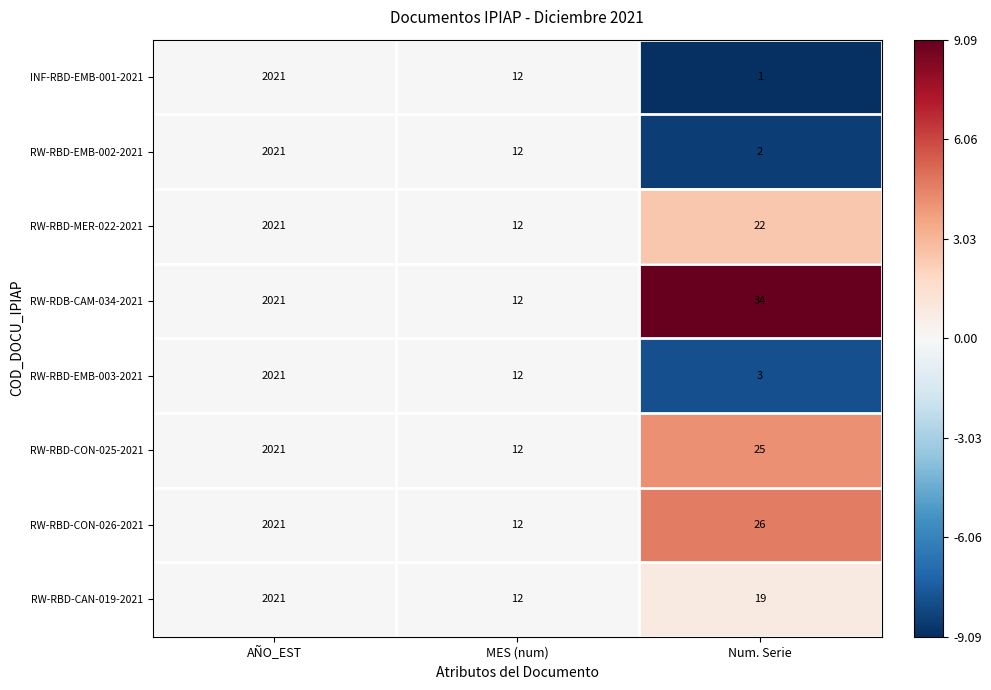

Count the number of categories in the chart.

3